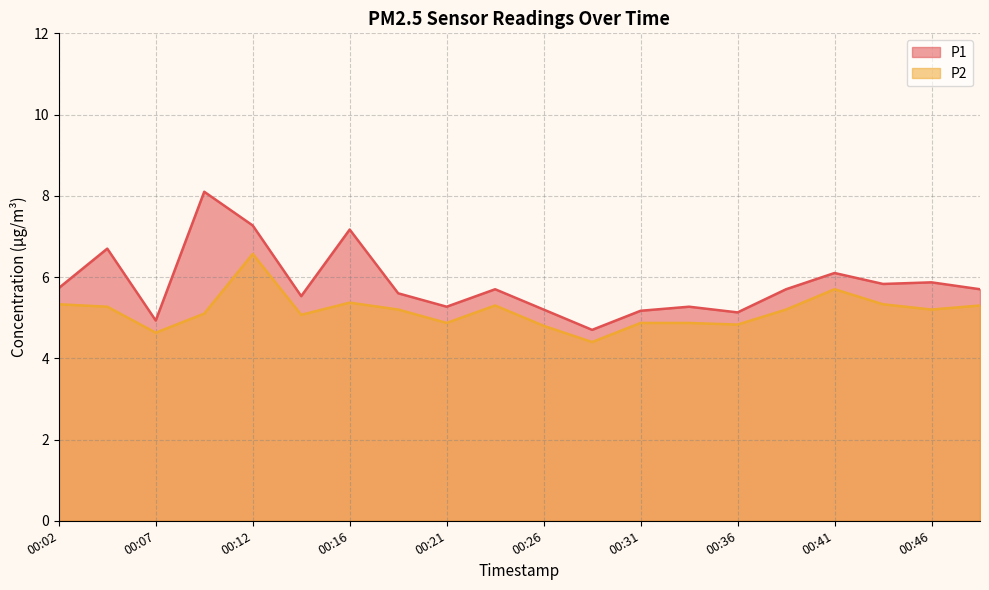

What is the total value across all series at 00:26?

10.0